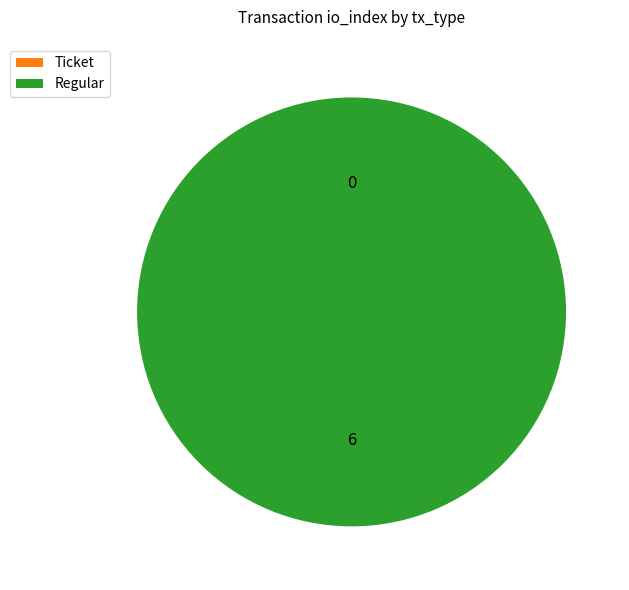

How many segments does this pie chart have?

2